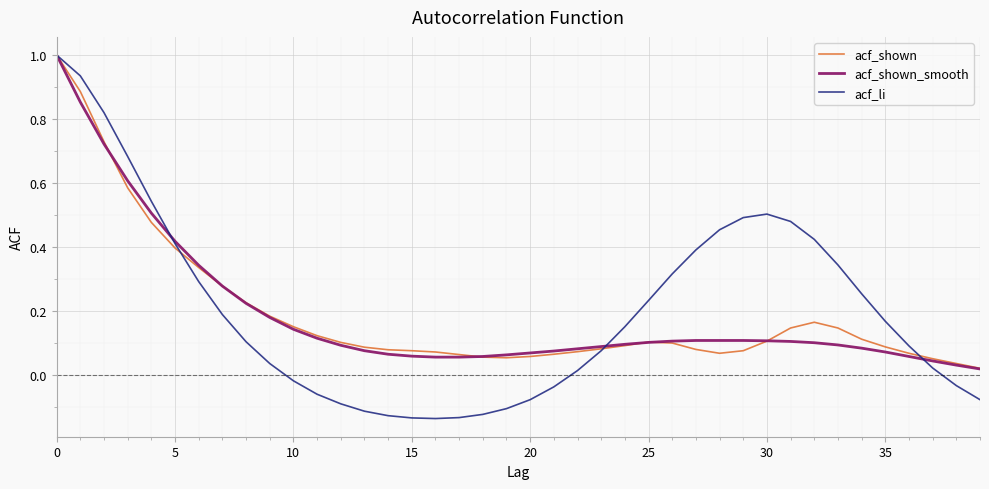

What is the greatest value displayed?

1.0